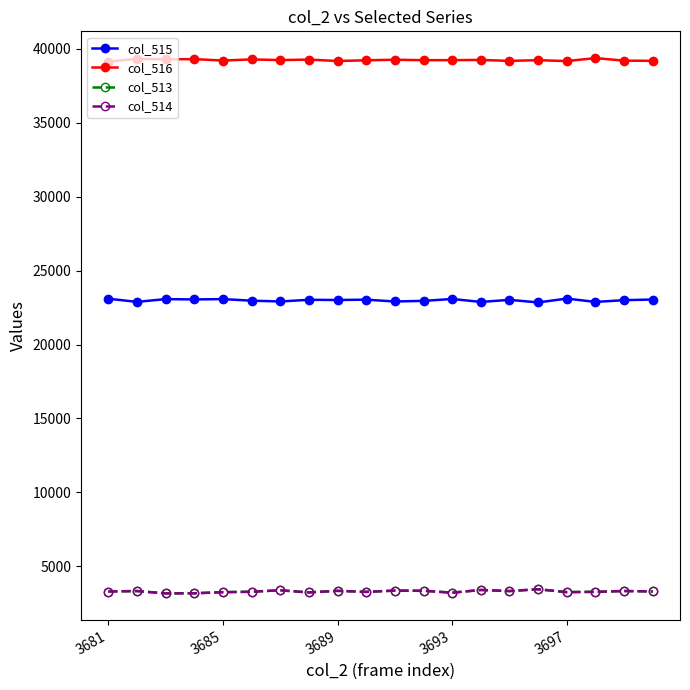

True or false: col_513 and col_516 cross at least once.

False